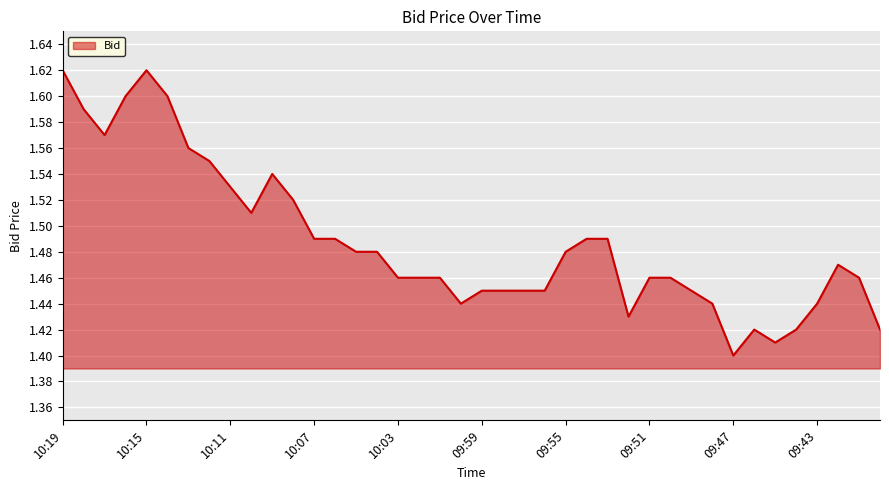

True or false: there are more than 0 points higher than both neighbors.

True